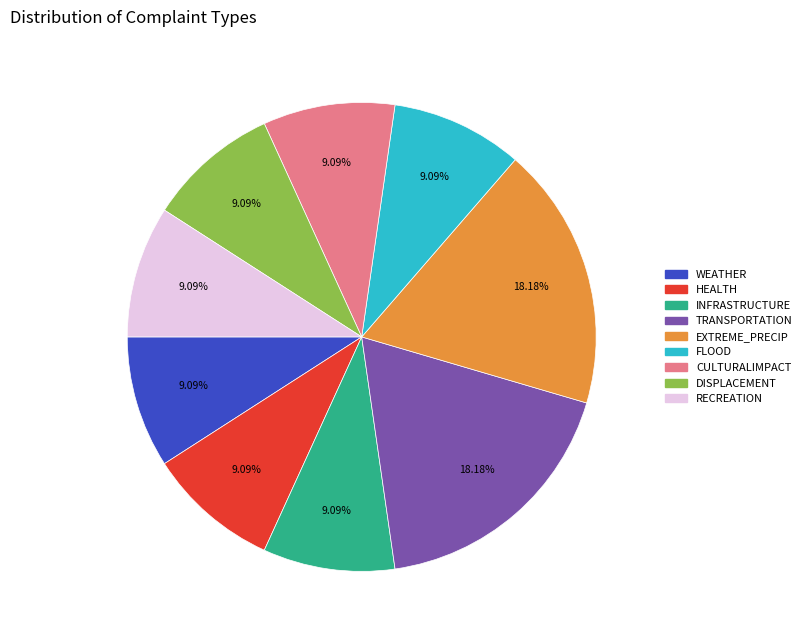

Does any single category account for the majority?

No